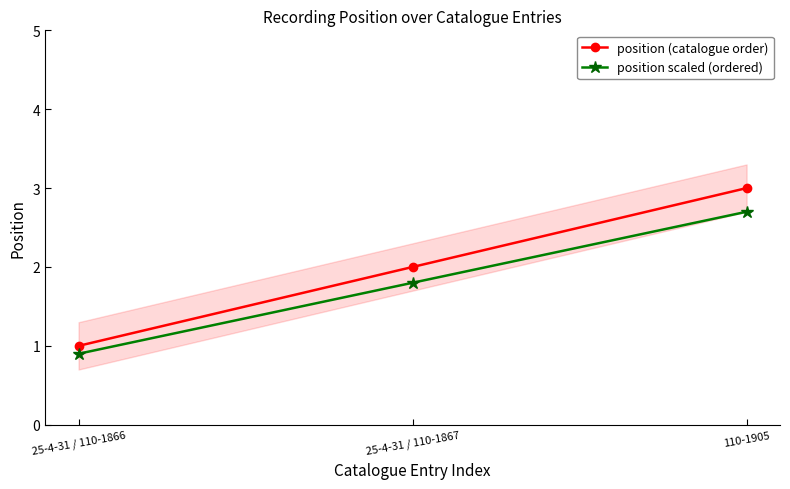

Reading left to right, list all the values displayed in this chart.

position (catalogue order): 25-4-31 / 110-1866=1.0	25-4-31 / 110-1867=2.0	110-1905=3.0
position scaled (ordered): 25-4-31 / 110-1866=0.9	25-4-31 / 110-1867=1.8	110-1905=2.7